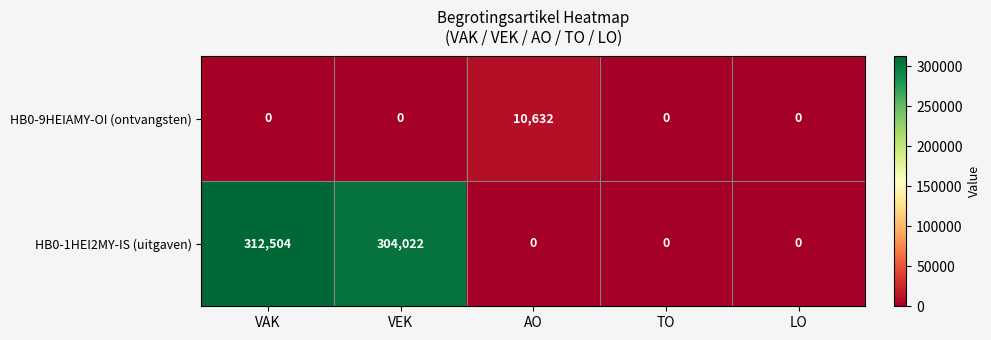

Which category has the highest value in the HB0-9HEIAMY-OI (ontvangsten) series?

AO